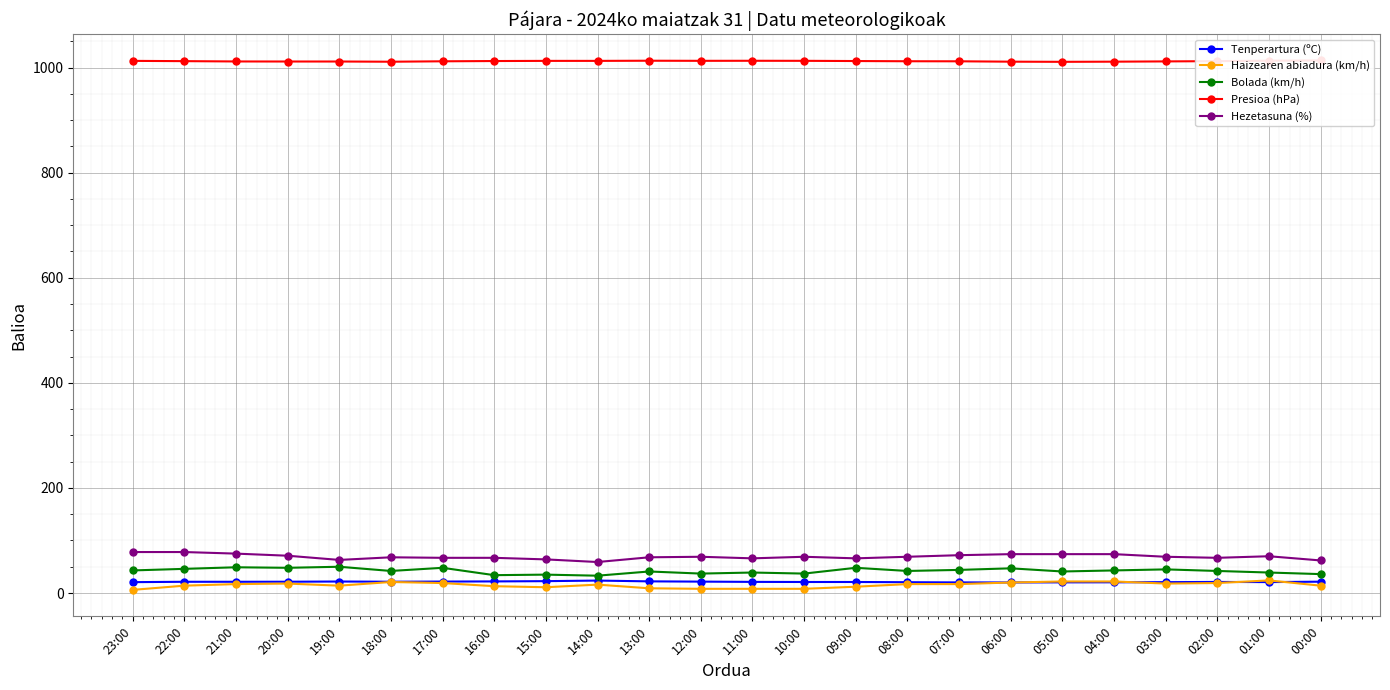

What is the label of the 20th point from the left?

04:00